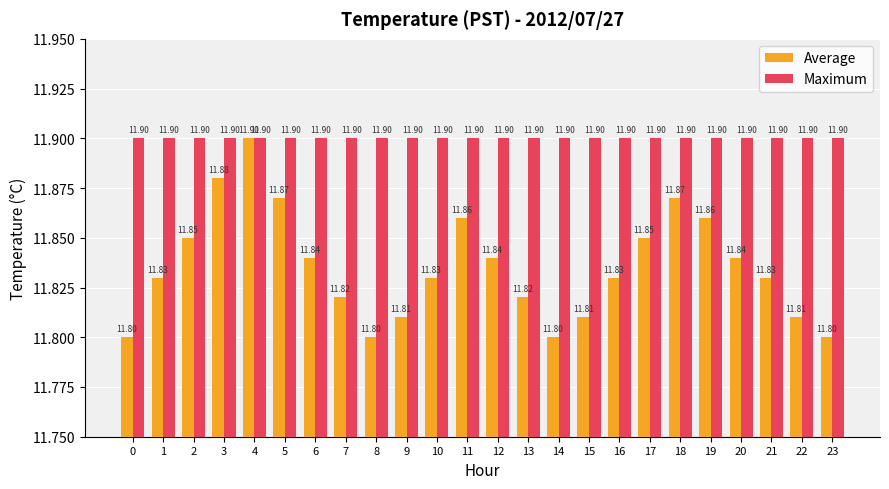

The Average series shows 17.2 at 22. True or false?

False